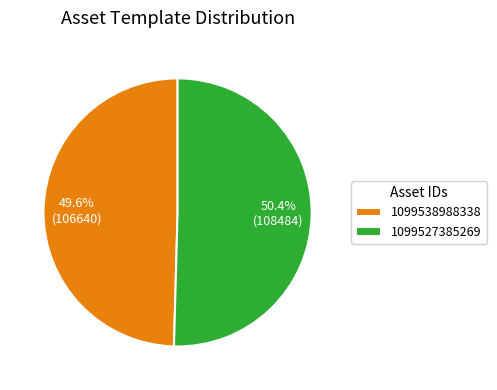

What is the ratio of the value at 1099527385269 to the value at 1099538988338?

1.0